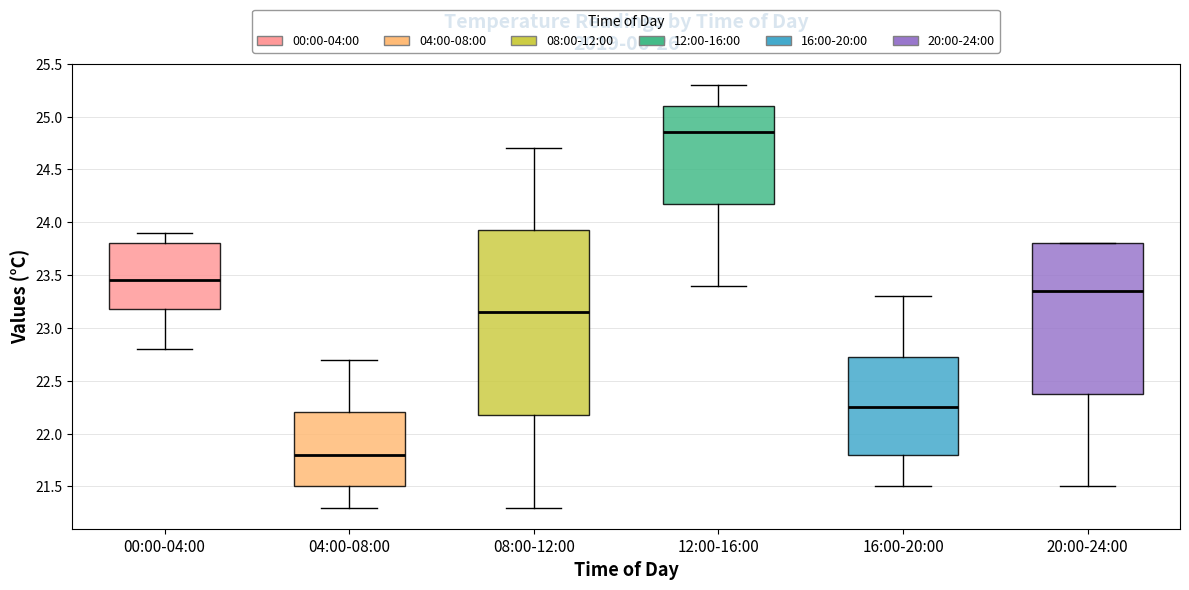

Reading left to right, read every box against the y-axis: the position of its median line, the range the box covers, and the ends of its whiskers. The values are not printed on the chart, so give them approximately, as read against the axis.

00:00-04:00: median 23.45, box 23.20 to 23.80, whiskers 22.80 to 23.90
04:00-08:00: median 21.80, box 21.50 to 22.20, whiskers 21.30 to 22.70
08:00-12:00: median 23.15, box 22.20 to 23.95, whiskers 21.30 to 24.70
12:00-16:00: median 24.85, box 24.20 to 25.10, whiskers 23.40 to 25.30
16:00-20:00: median 22.25, box 21.80 to 22.75, whiskers 21.50 to 23.30
20:00-24:00: median 23.35, box 22.40 to 23.80, whiskers 21.50 to 23.80